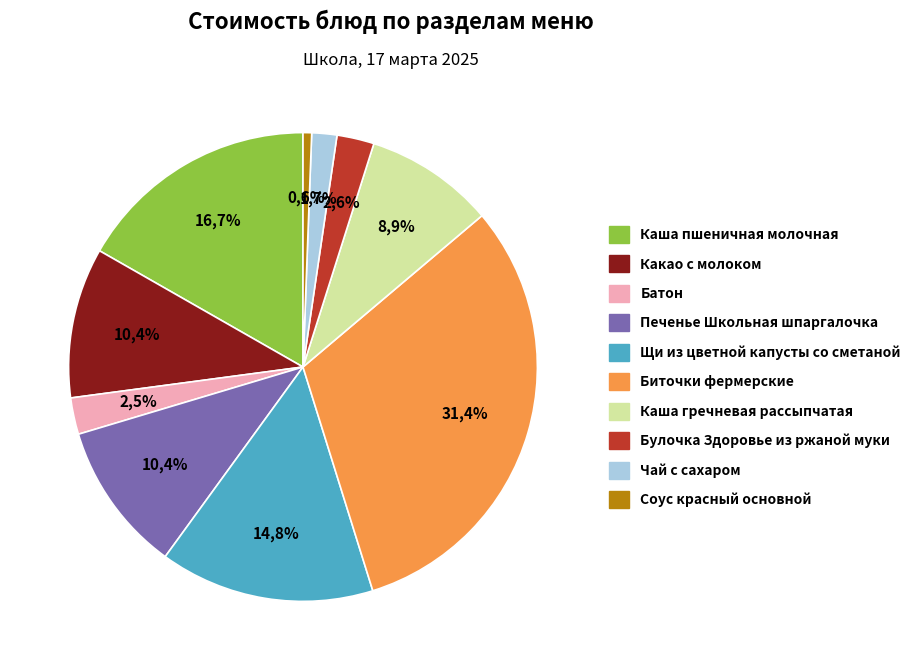

What is the smallest slice in the pie chart?

Соус красный основной